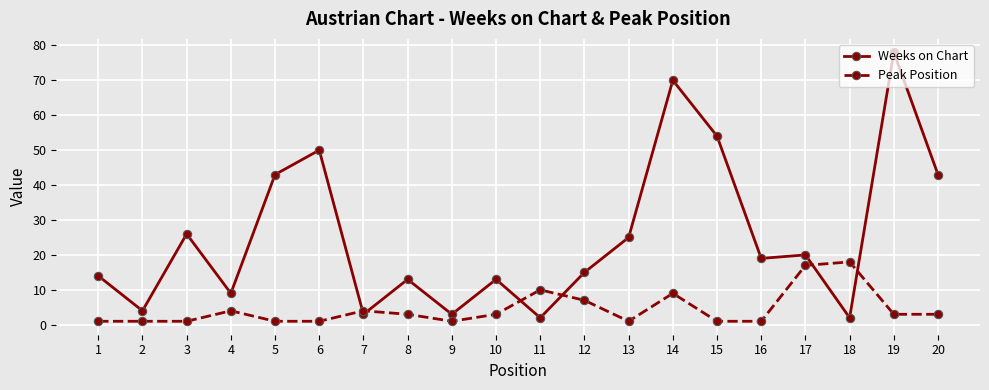

What is the value of the Weeks on Chart point at the 14th from the left?

70